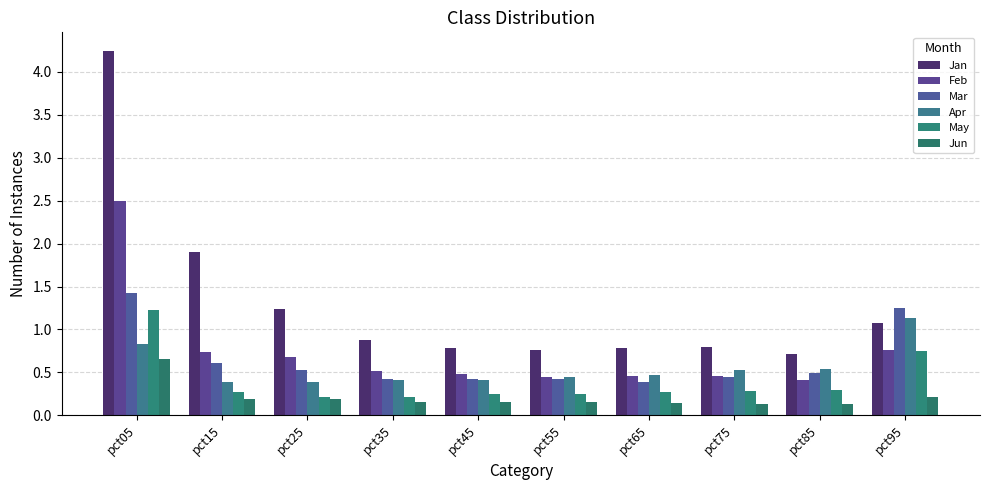

How many groups of bars are there?

10